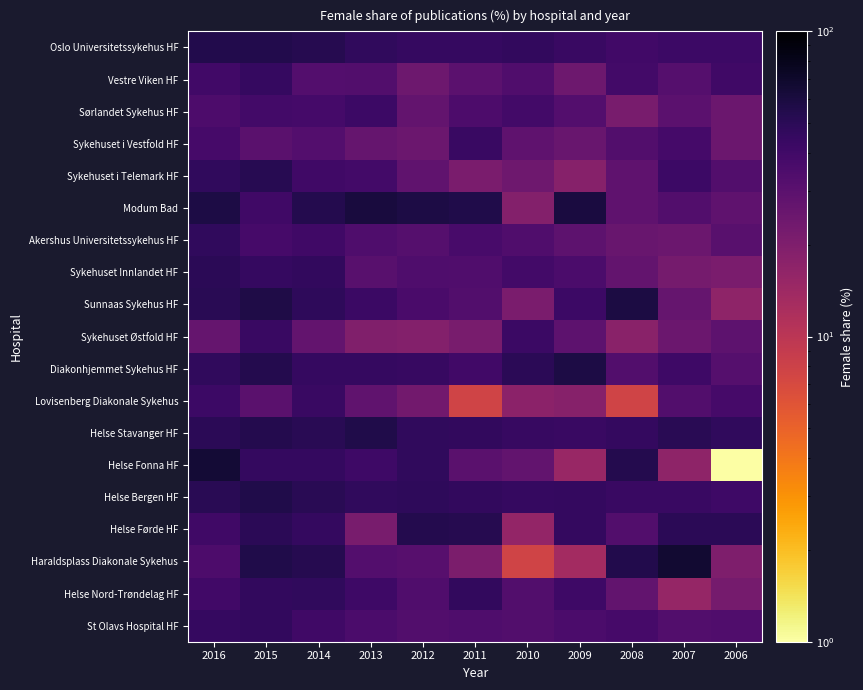

Which series has the widest spread of values?

Helse Fonna HF